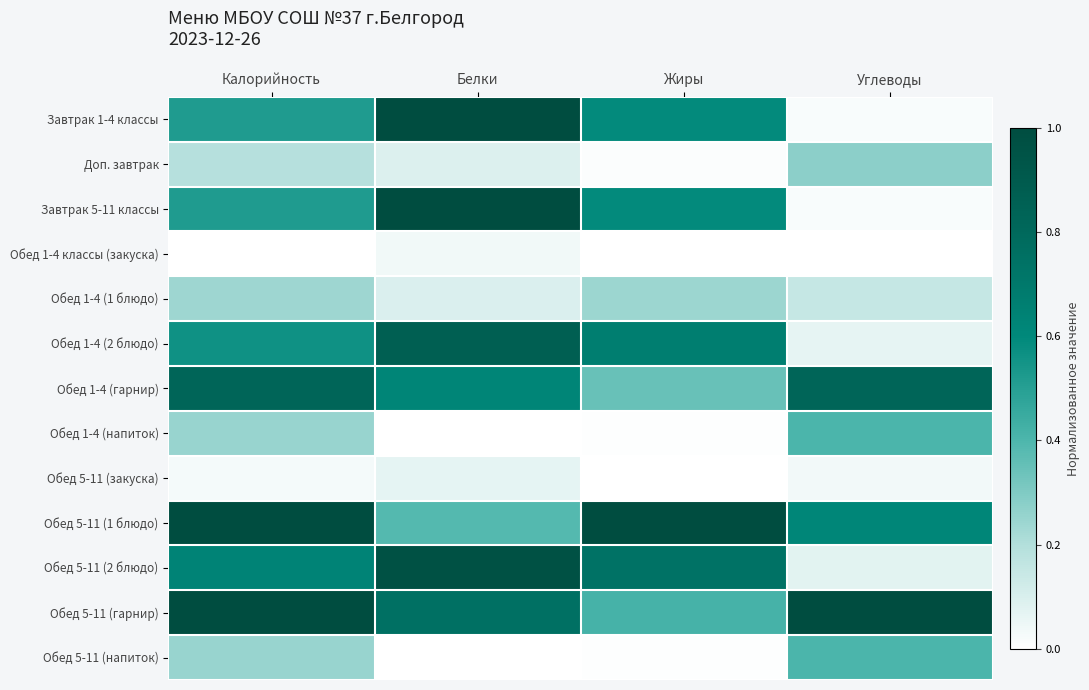

What is the greatest value displayed?

1.0